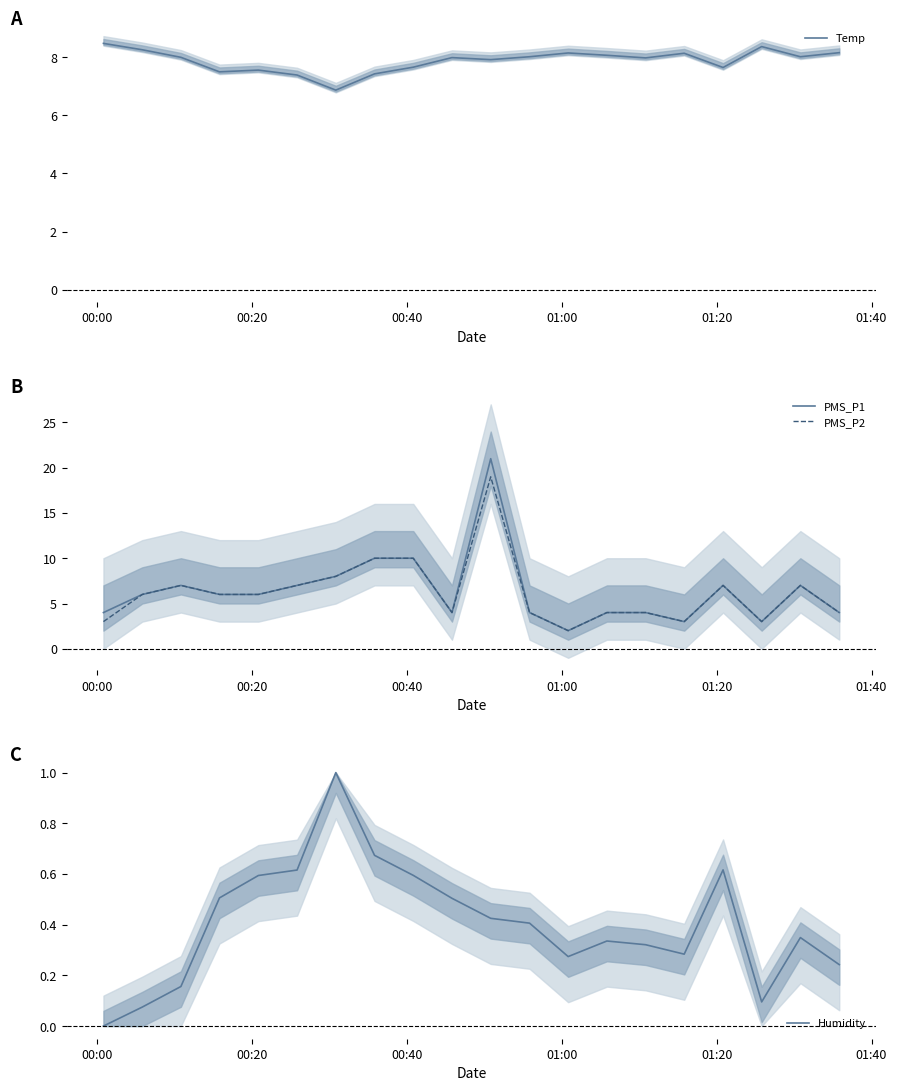

At how many categories does at least one series exceed 8?

12